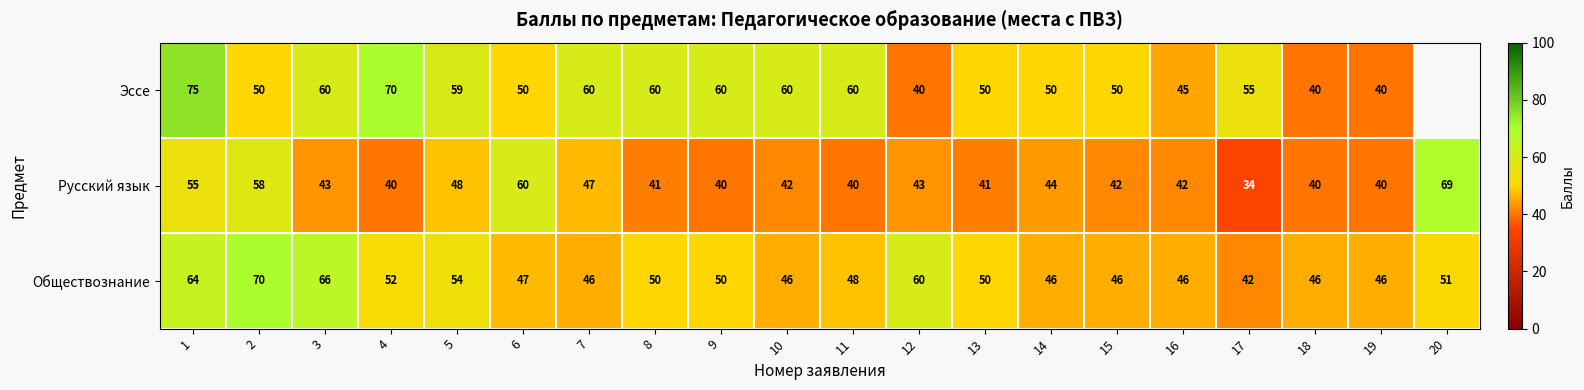

Between 2 and 9, which series saw the biggest shift?

Обществознание